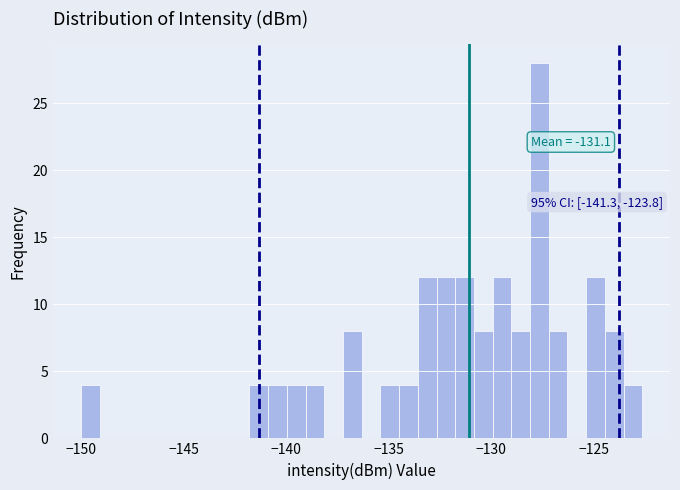

Around what value on the x-axis is the tallest bar? Give the approximate position of its centre, as read against the axis.

-127.5